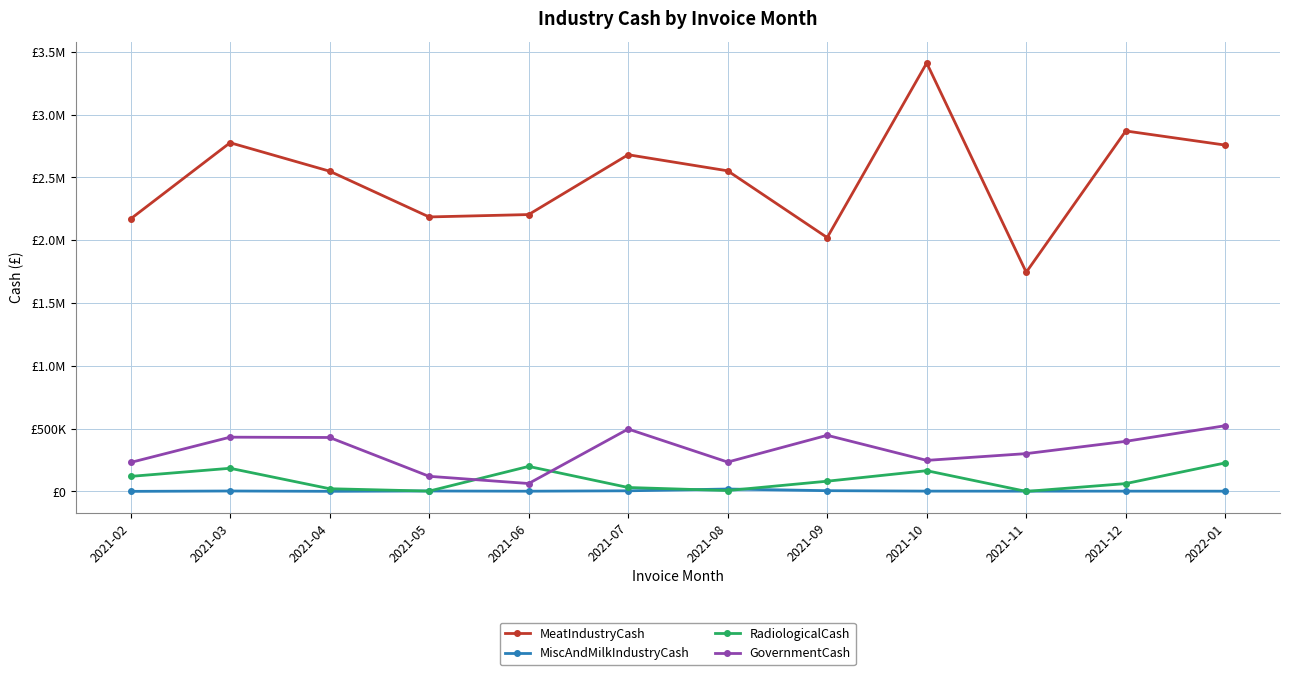

How many times do MiscAndMilkIndustryCash and RadiologicalCash cross each other?

6